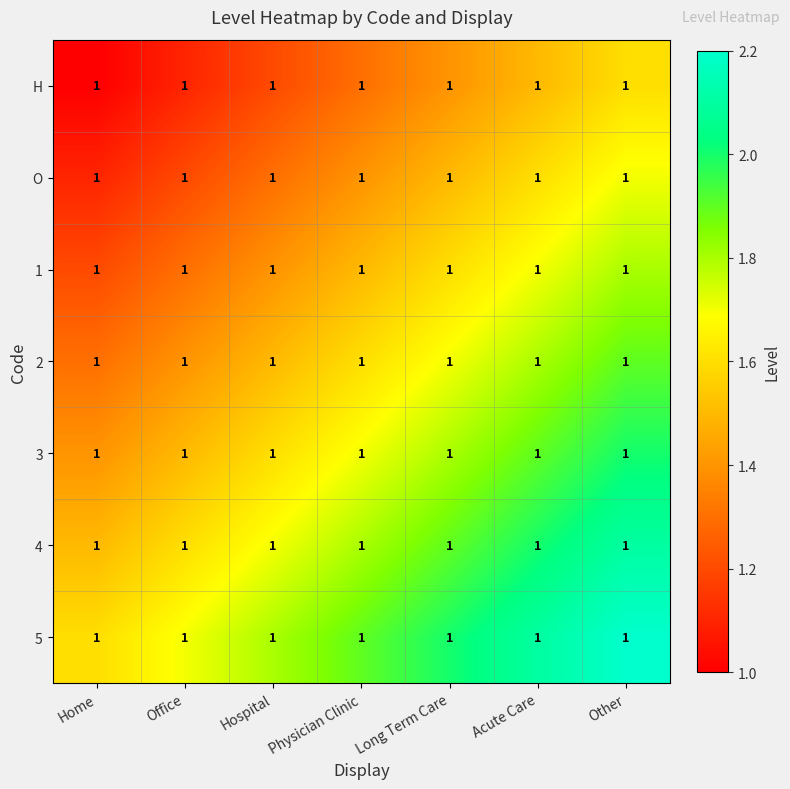

What is the sum of the 1 values at Other and Long Term Care?

3.4